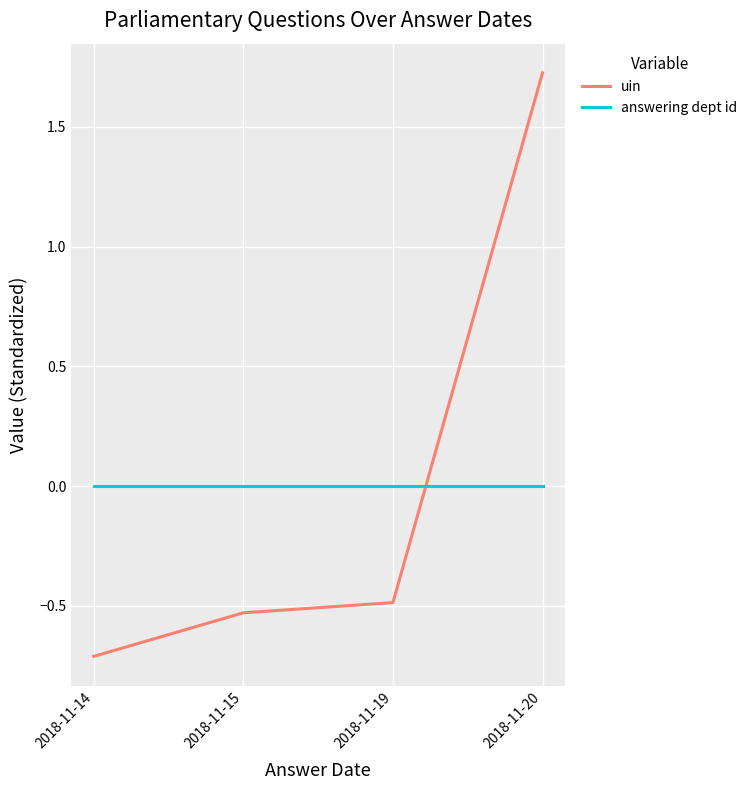

At which category does the chart reach its peak across all series?

2018-11-20